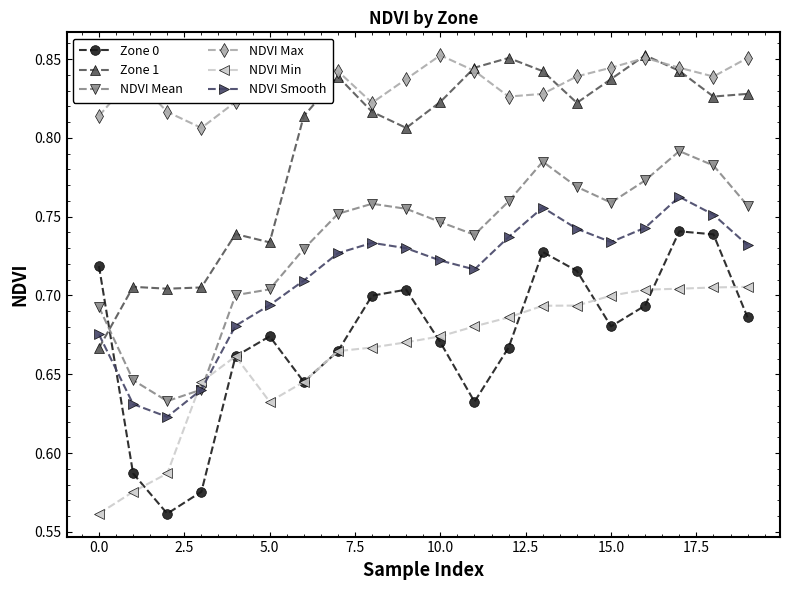

Which series has the largest total across all categories?

NDVI Max